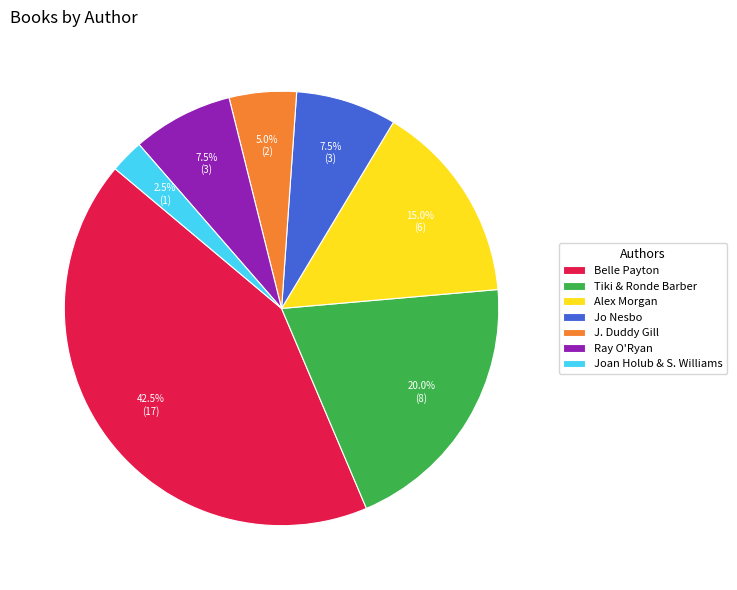

Between Belle Payton and Ray O'Ryan, which is larger?

Belle Payton